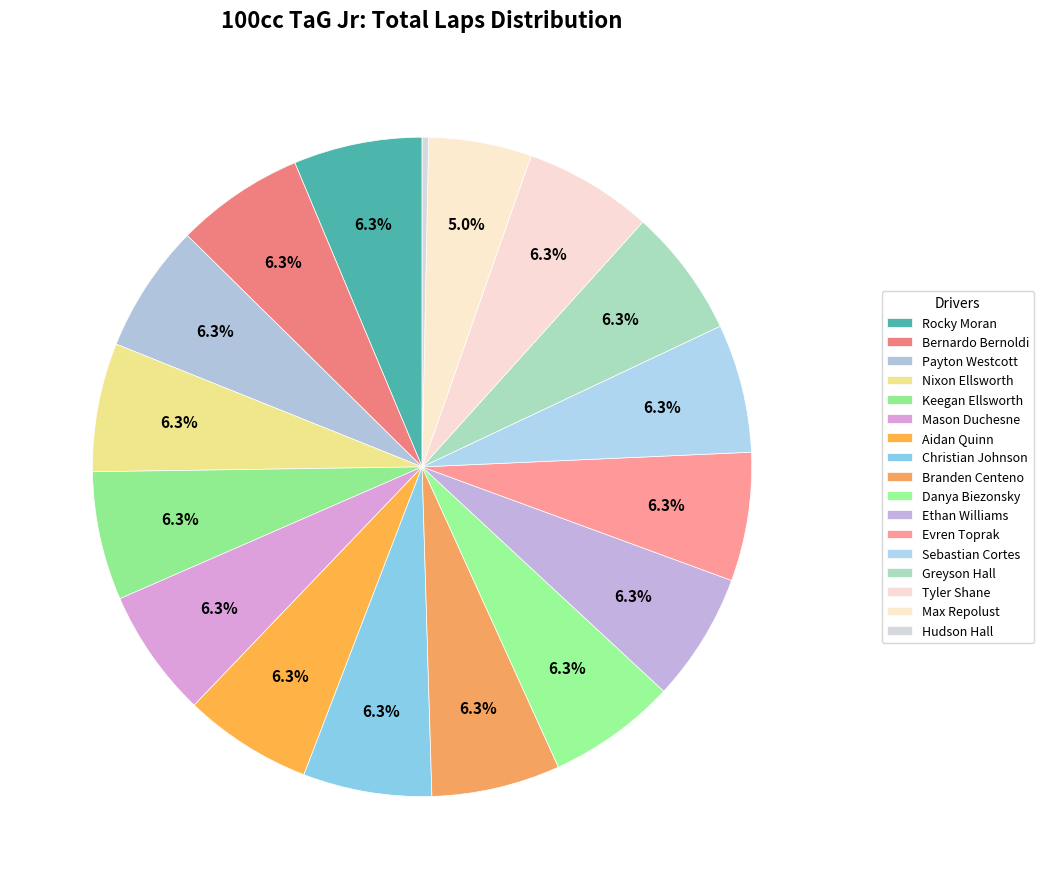

Which slice is the largest?

Rocky Moran